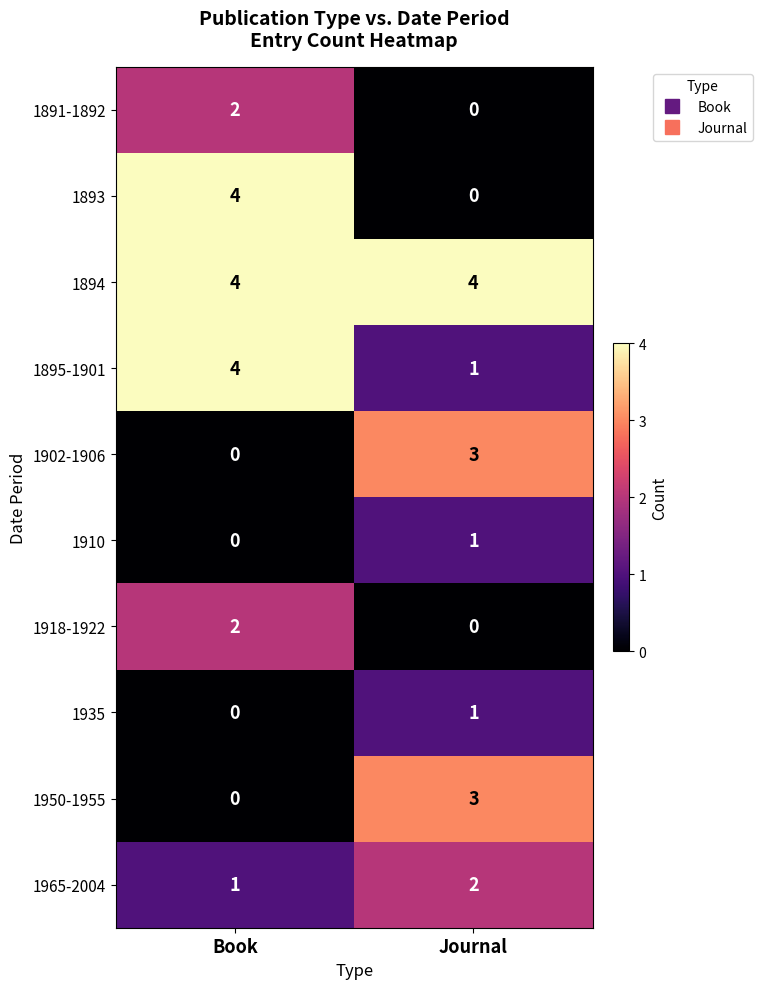

Reading left to right, list all the values displayed in this chart.

1891-1892: Book=2	Journal=0
1893: Book=4	Journal=0
1894: Book=4	Journal=4
1895-1901: Book=4	Journal=1
1902-1906: Book=0	Journal=3
1910: Book=0	Journal=1
1918-1922: Book=2	Journal=0
1935: Book=0	Journal=1
1950-1955: Book=0	Journal=3
1965-2004: Book=1	Journal=2